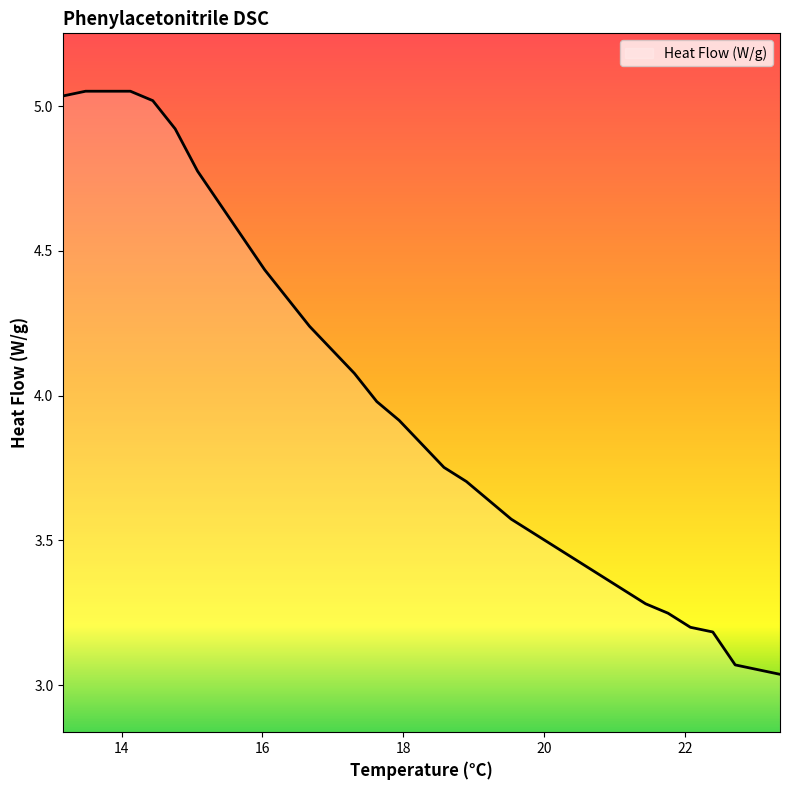

Rank the categories by value from lowest to highest.

23.348716, 23.030653, 22.712591, 22.394529, 22.076466, 21.758404, 21.440341, 21.122279, 20.804216, 20.486154, 20.168092, 19.850029, 19.531967, 19.213904, 18.895842, 18.577779, 18.259717, 17.941655, 17.623592, 17.30553, 16.987467, 16.669405, 16.351342, 16.03328, 15.715218, 15.397155, 15.079093, 14.76103, 14.442968, 13.170718, 13.488781, 13.806843, 14.124905